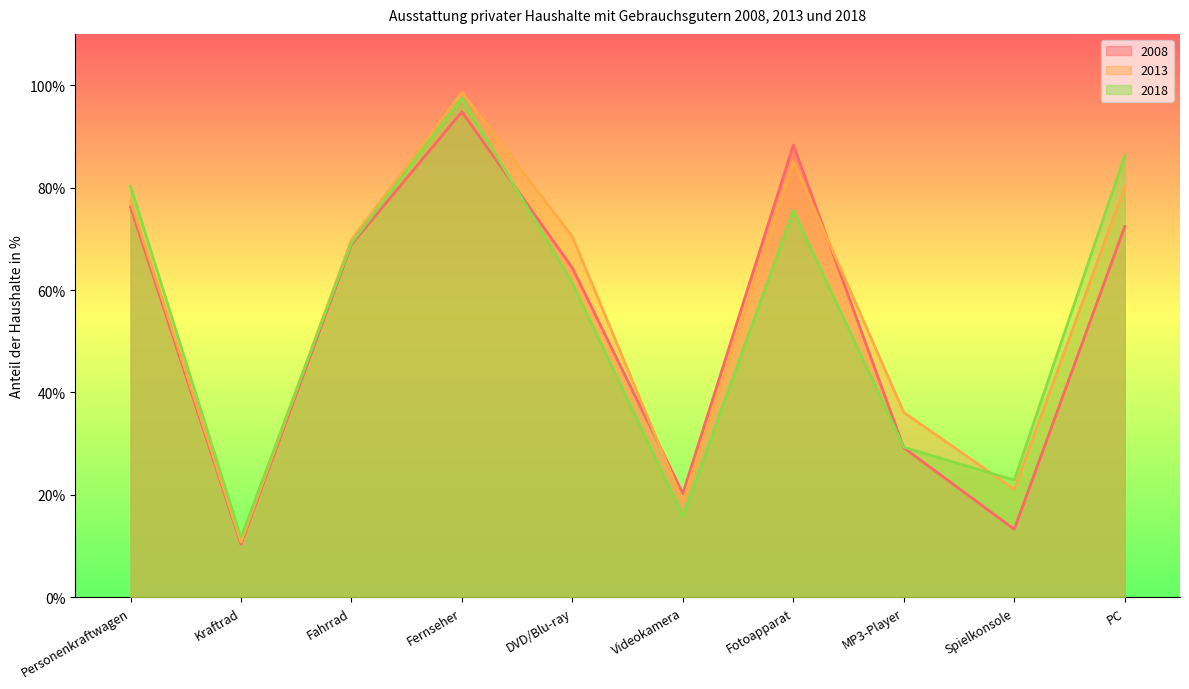

Which category has the lowest value in the 2018 series?

Kraftrad